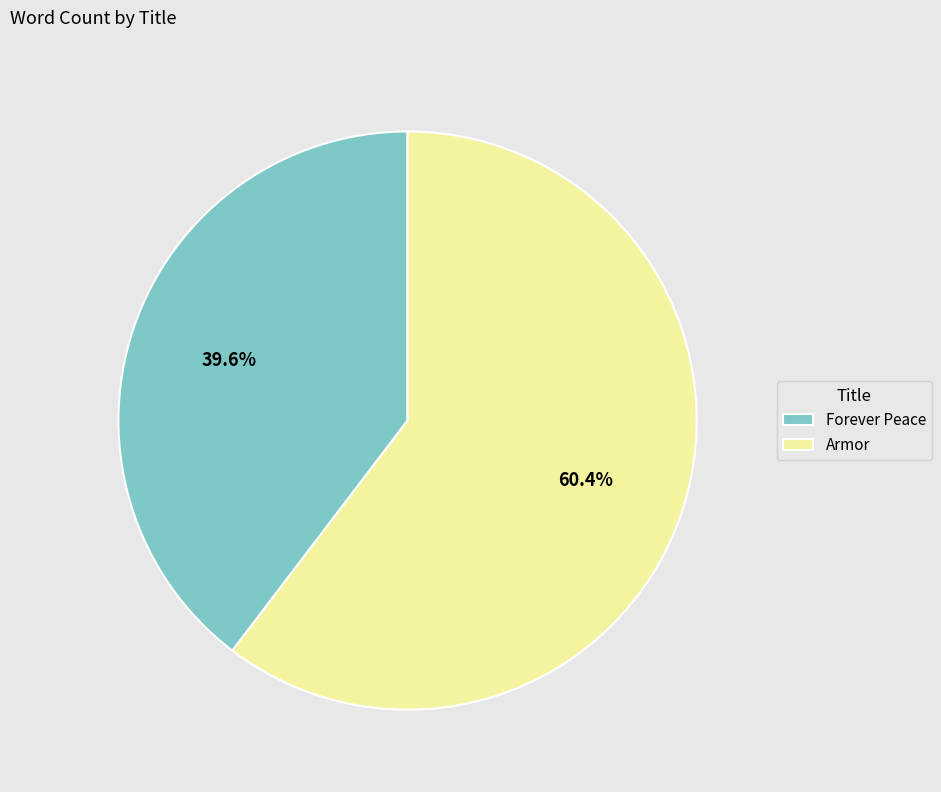

What is the ratio of the value at Forever Peace to the value at Armor?

0.7